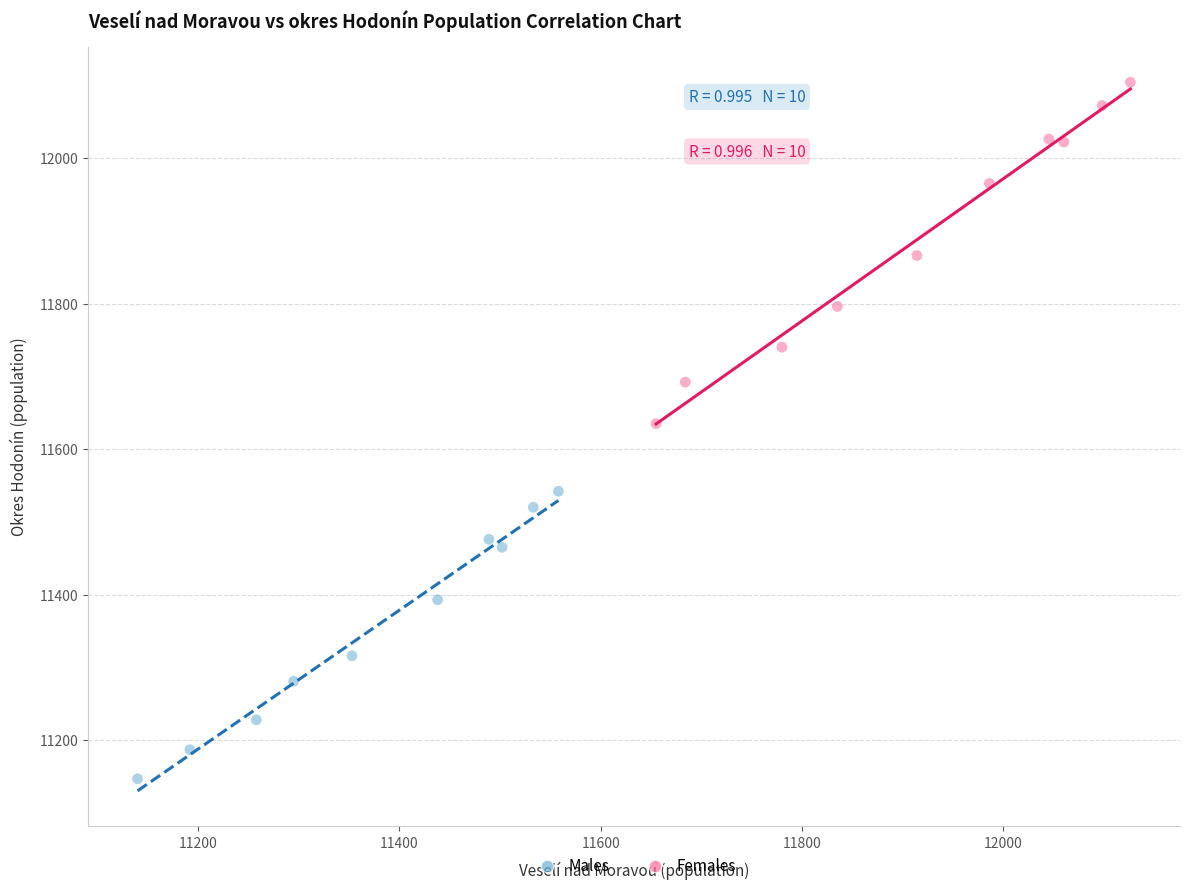

Which series reaches the maximum Y coordinate?

Females